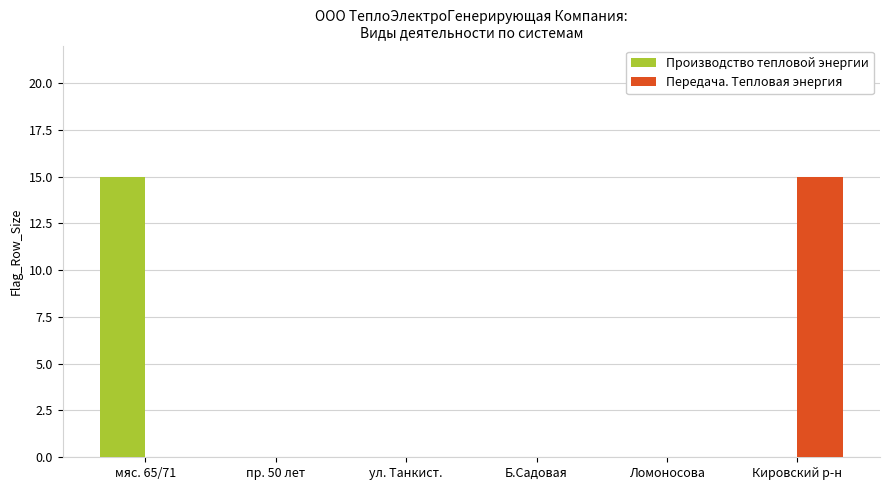

Which series changed the most between мяс. 65/71 and Ломоносова?

Производство тепловой энергии